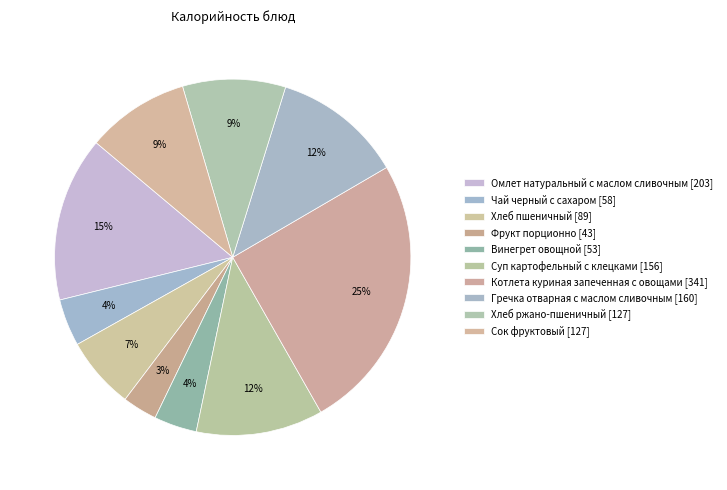

Between Хлеб пшеничный and Фрукт порционно, which is larger?

Хлеб пшеничный